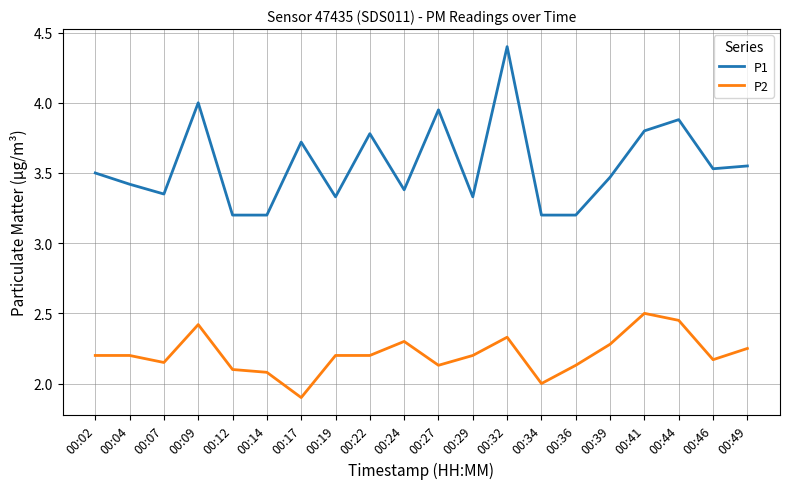

Which series changed the most between 00:12 and 00:49?

P1